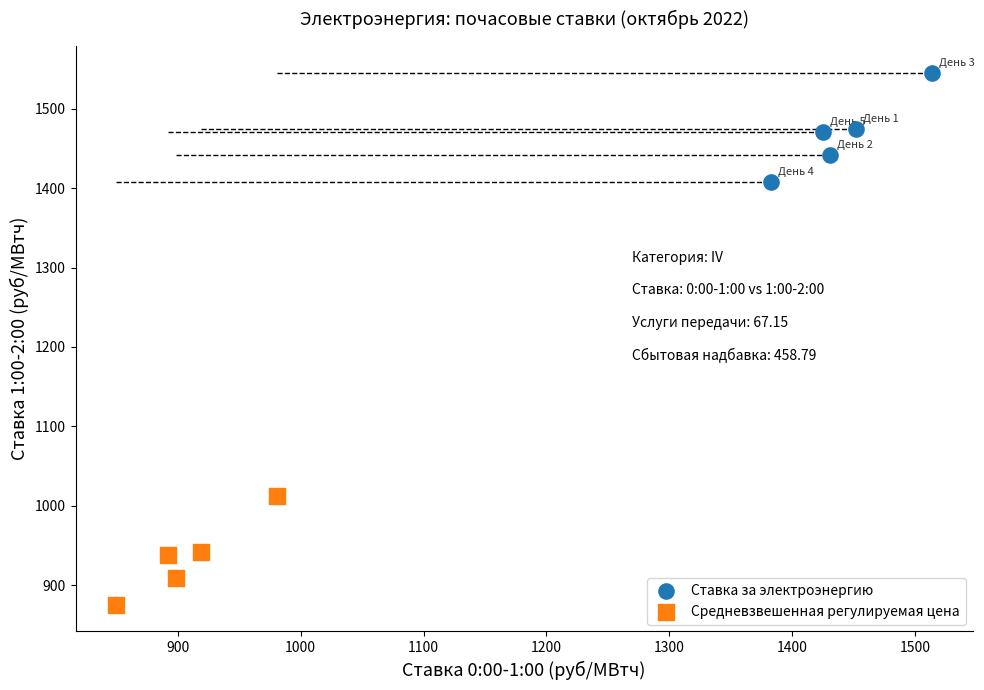

Which series reaches the maximum Y coordinate?

Ставка за электроэнергию